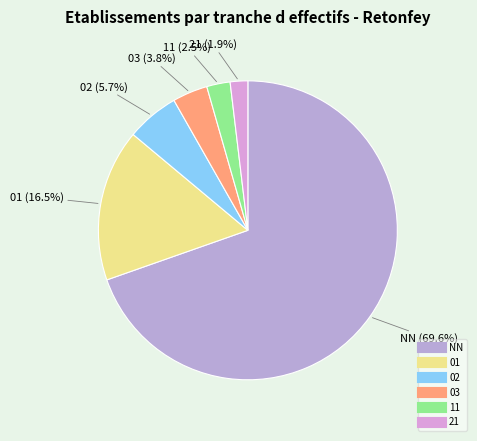

To the nearest percent, what is the difference between the largest and smallest slice percentages?

68%